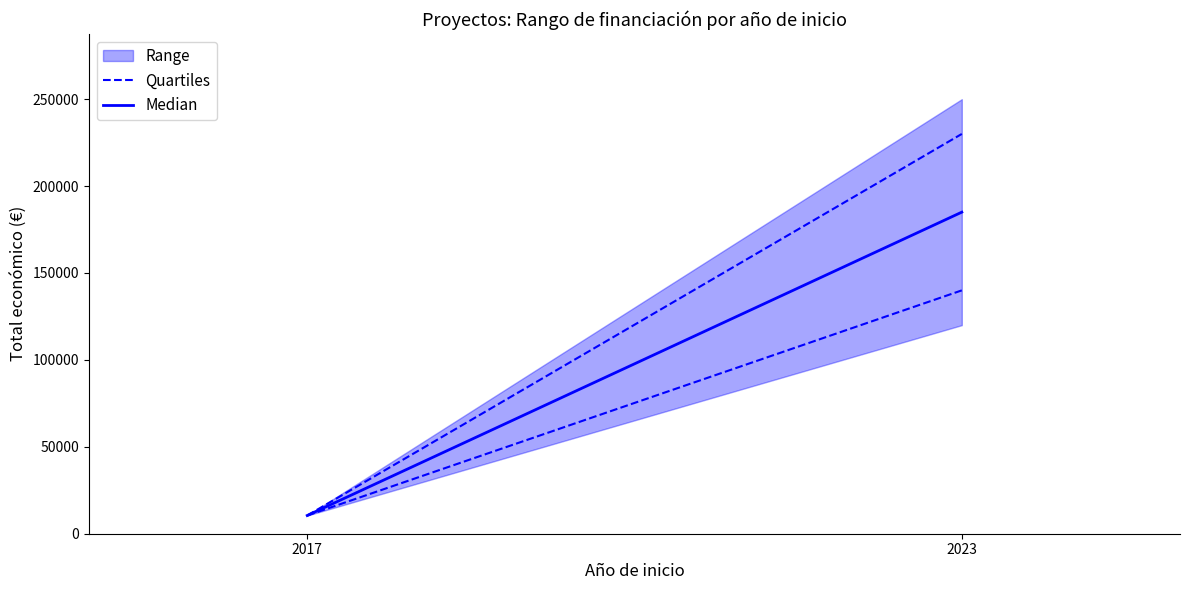

True or false: Median has a value of 14345 at 2017.

False